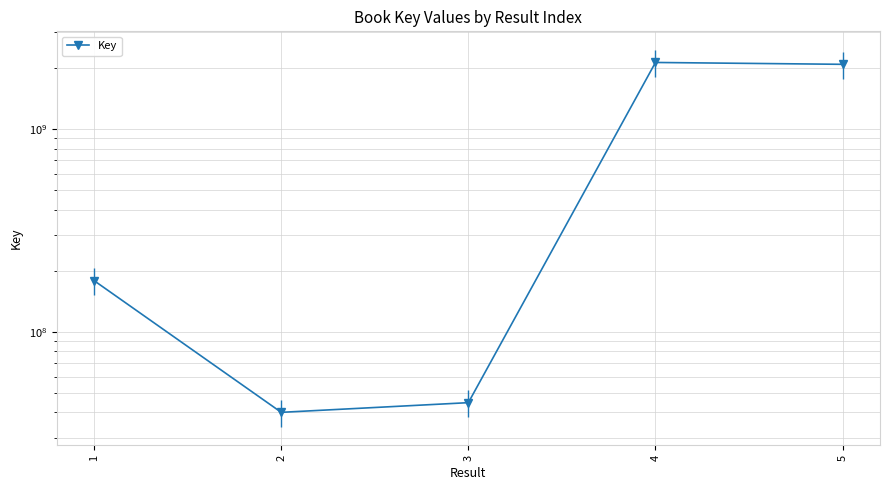

What is the difference between the maximum and second lowest values?

2084164981